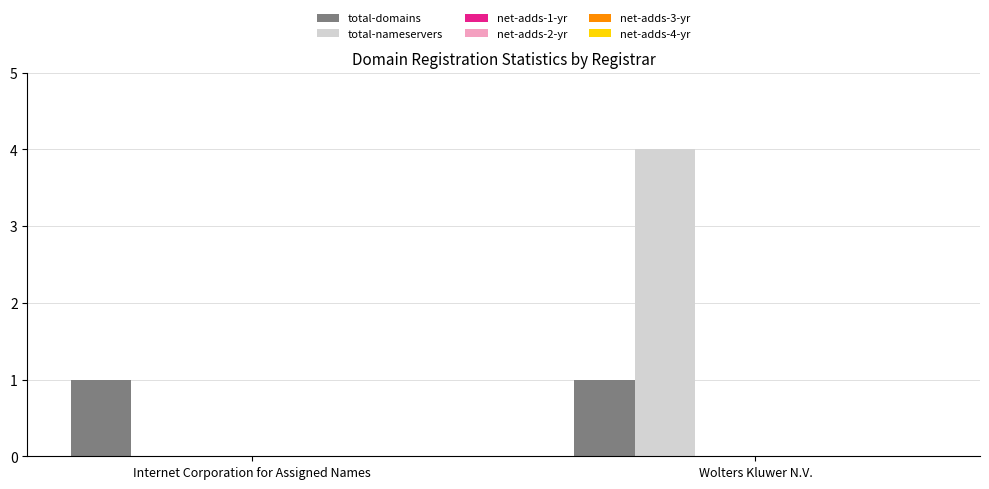

At which label does total-nameservers reach its peak?

Wolters Kluwer N.V.